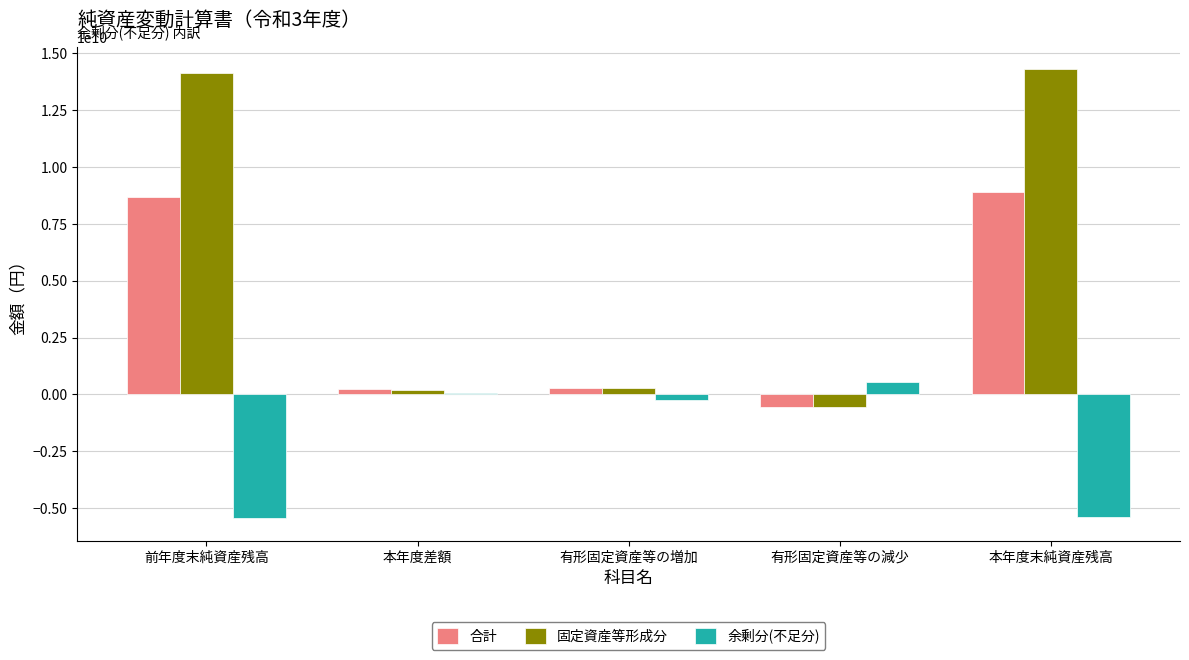

Are the bars grouped side by side (vs. stacked)?

Yes